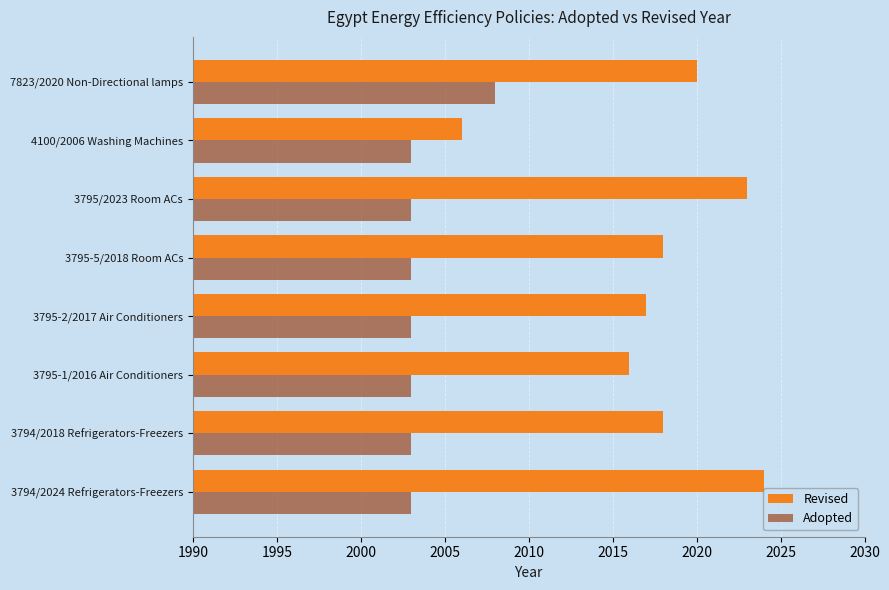

At which category is the sum across all series the highest?

7823/2020 Non-Directional lamps